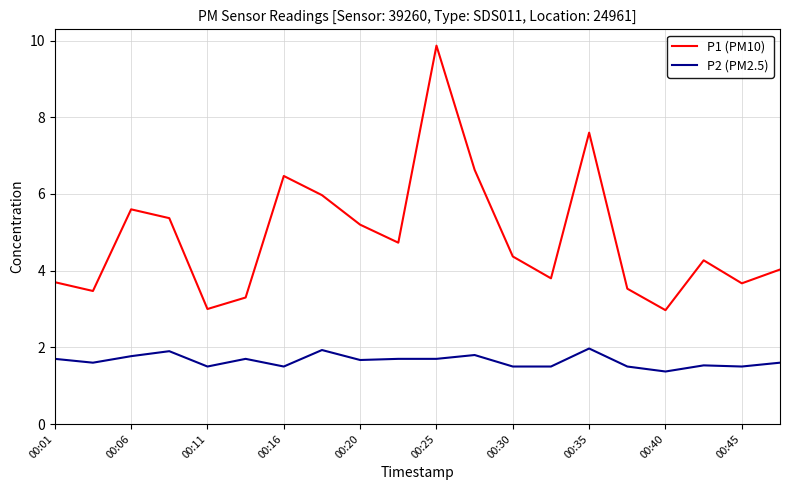

Which series has the largest range (max minus min)?

P1 (PM10)